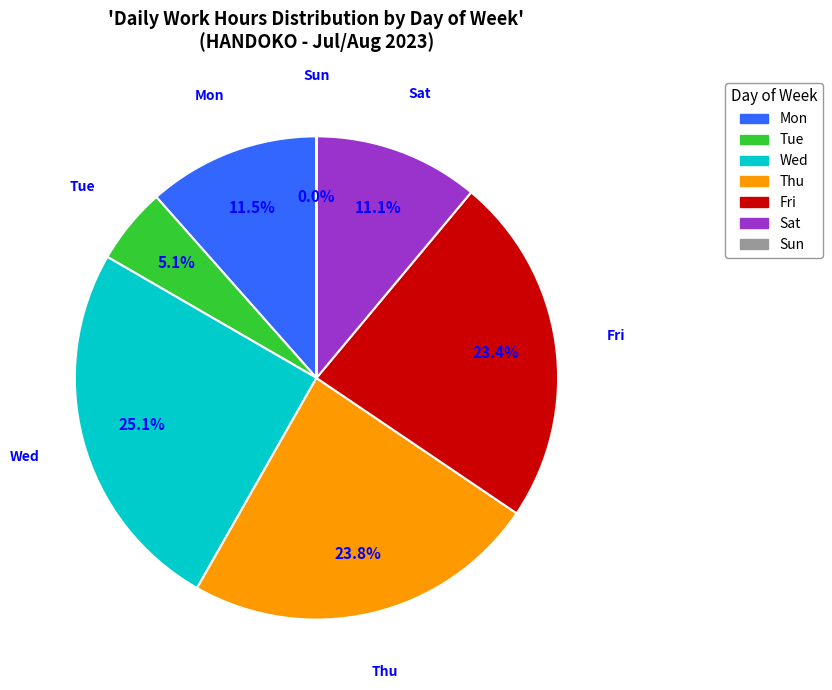

Is there a majority slice in this chart?

No